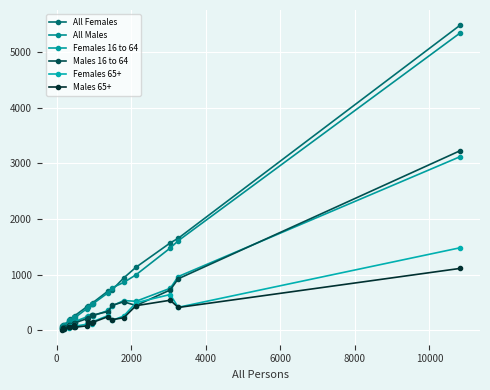

How many series are shown in this chart?

6